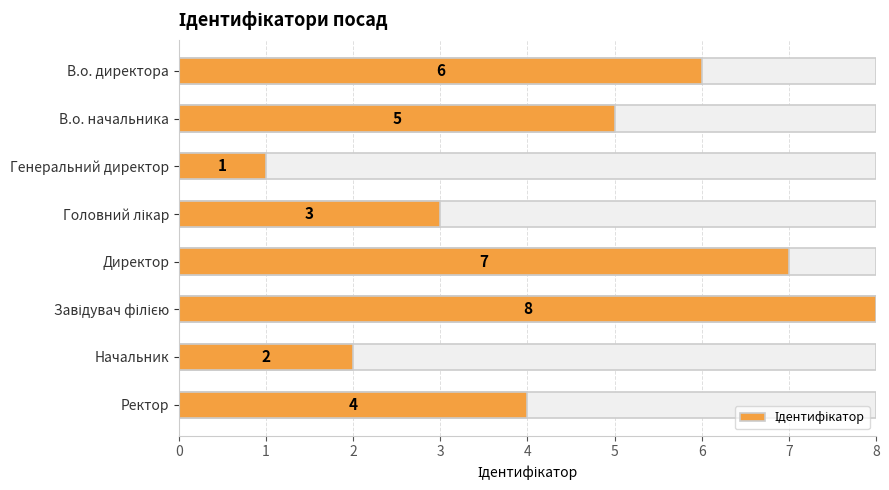

Does the chart contain any negative values?

No